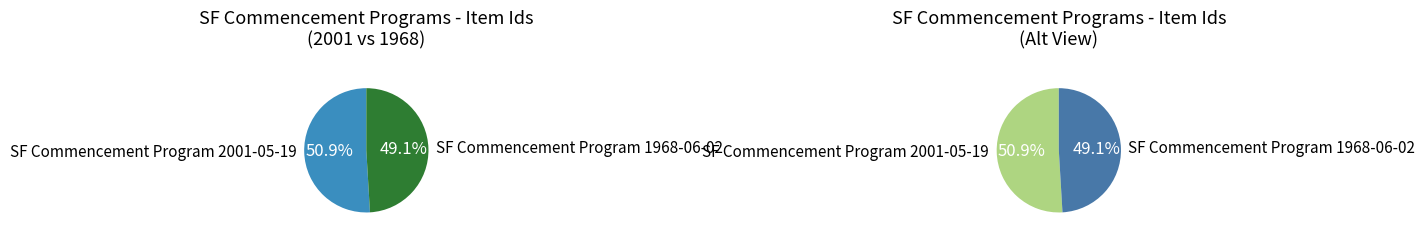

Which category has the smallest portion of the pie?

SF Commencement Program 1968-06-02